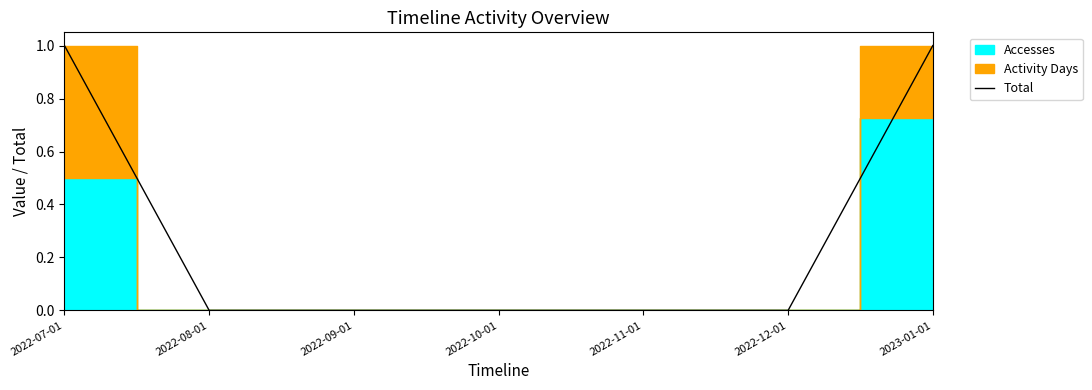

What is the label of the 7th point from the right?

2022-07-01